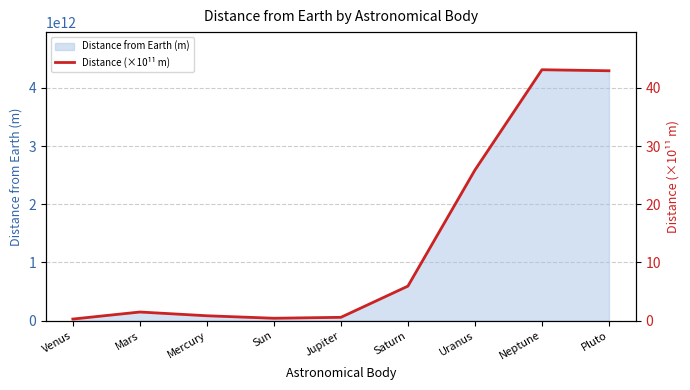

Which has a higher value, Pluto or Sun?

Pluto